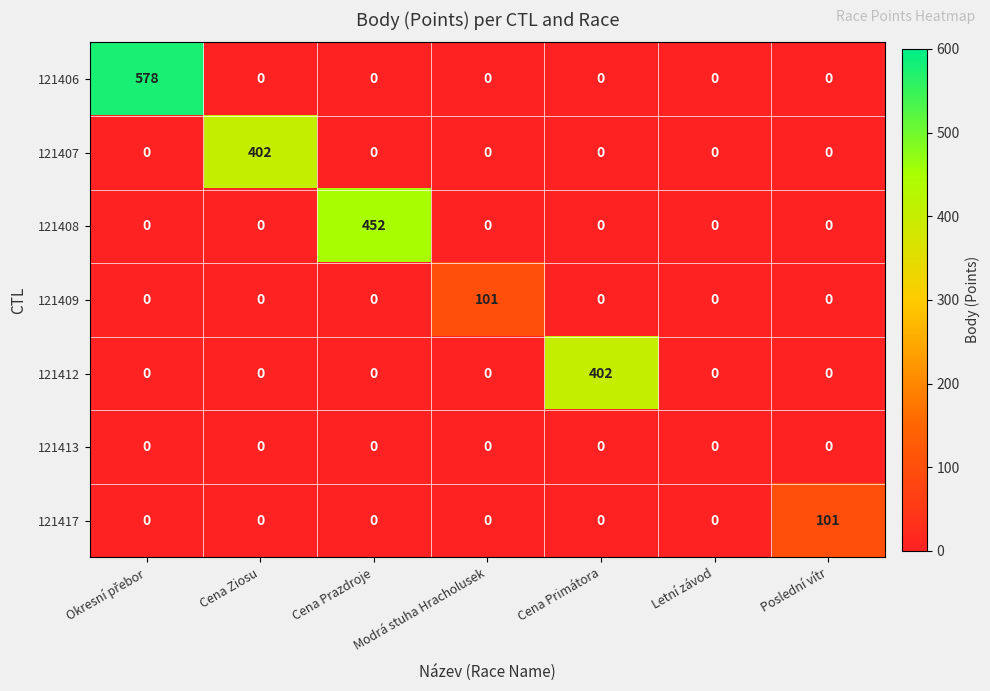

How many distinct data groups are displayed?

7